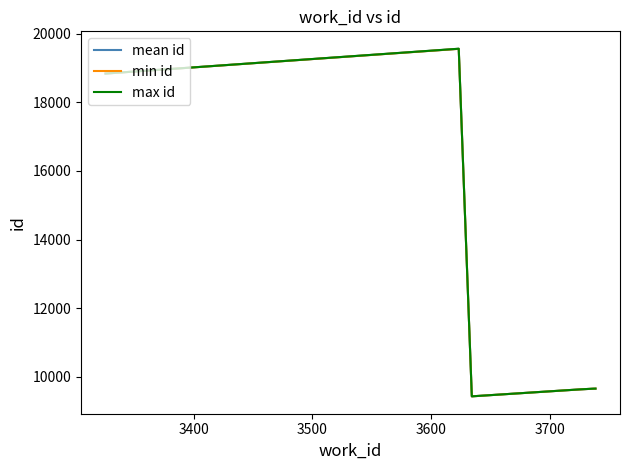

What is the highest value of the max id series?

19562.0